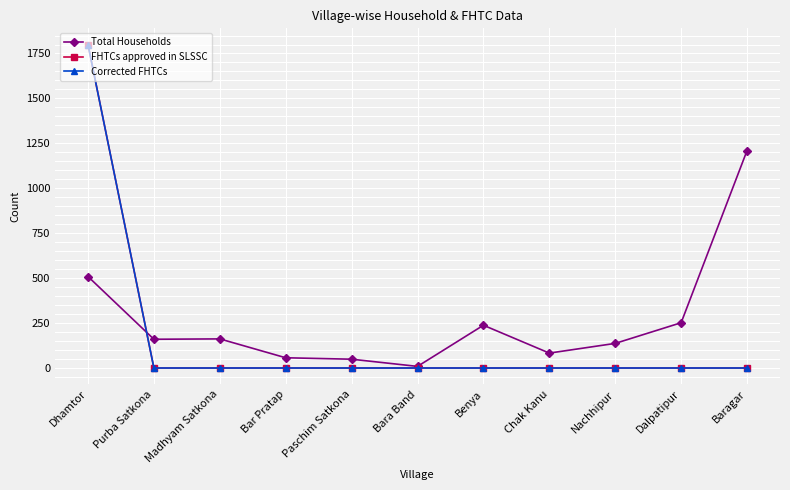

What position from the right is Paschim Satkona?

7